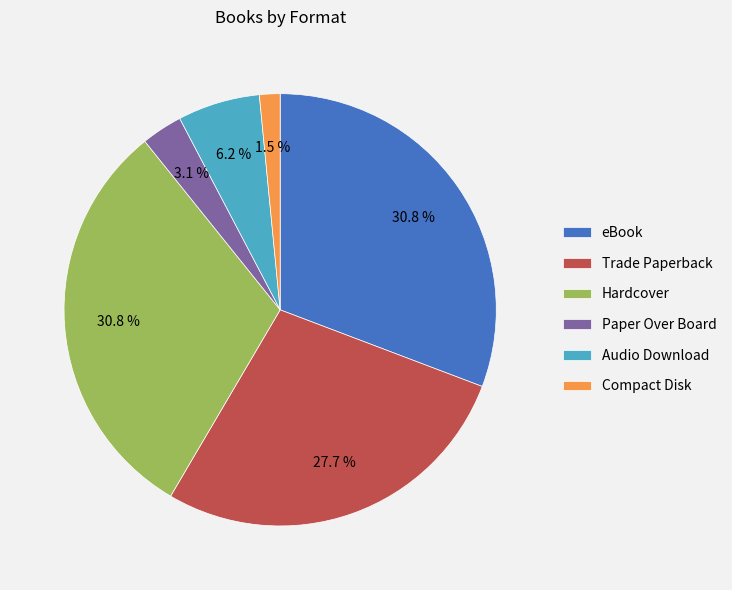

How many segments does this pie chart have?

6